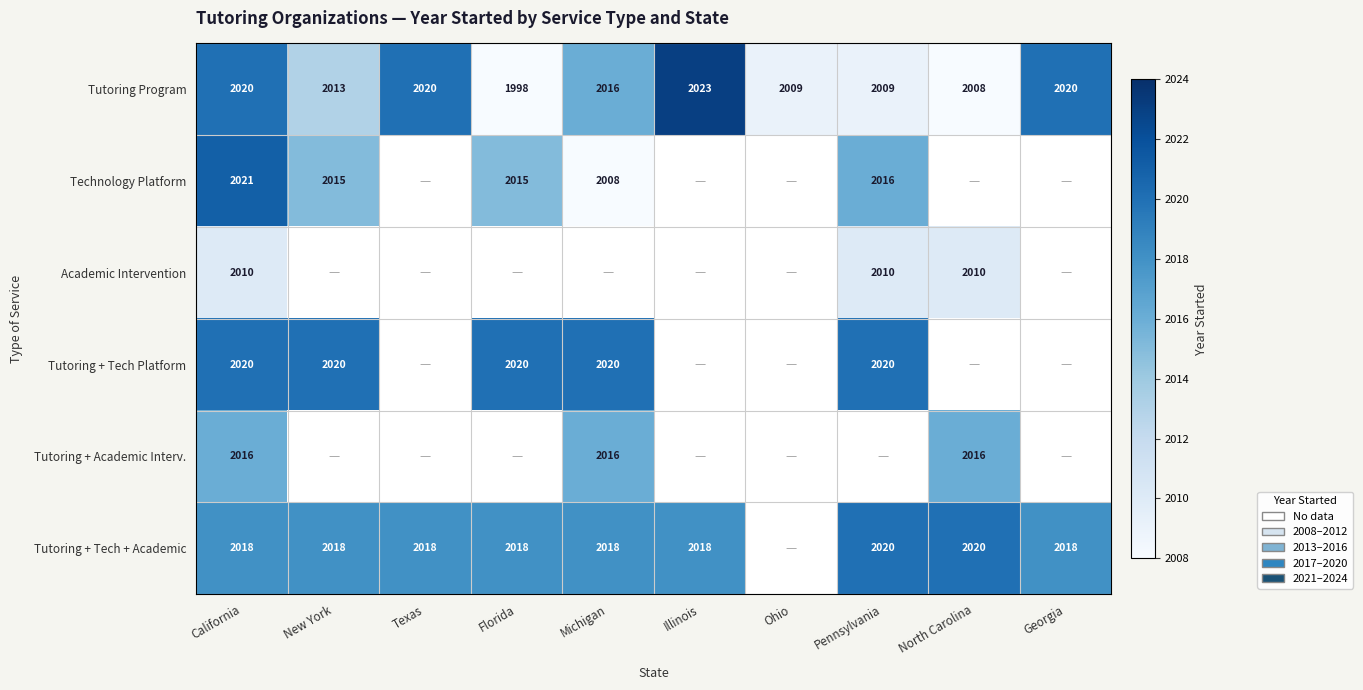

Is it true that Tutoring Program equals 2020 at California?

True